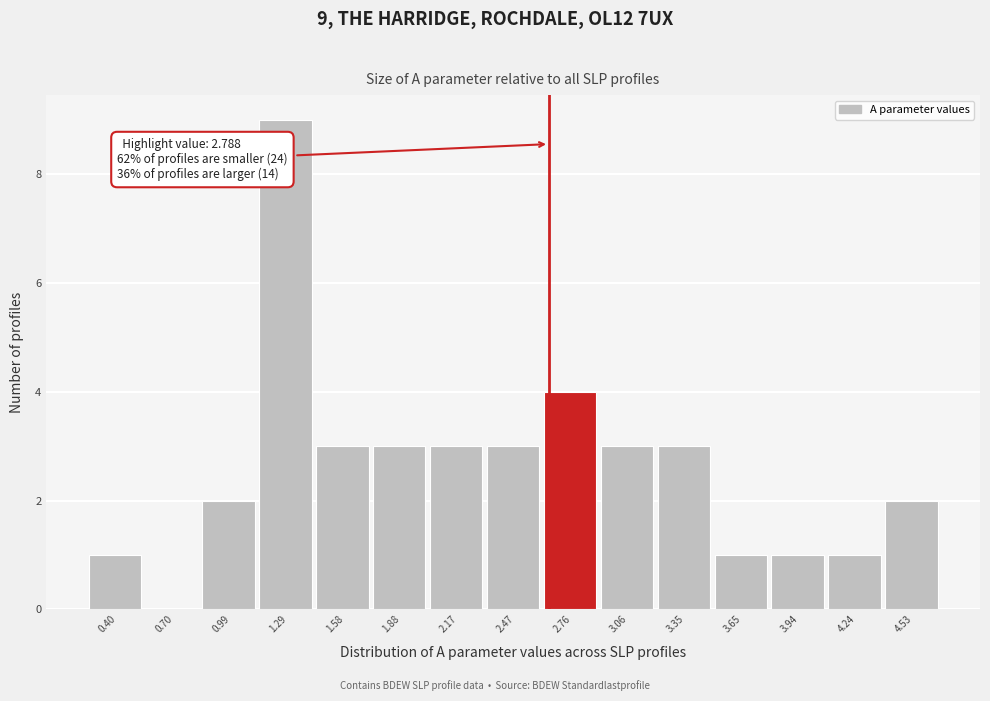

Reading left to right, extract all data points from this chart.

0.40=1	0.70=0	0.99=2	1.29=9	1.58=3	1.88=3	2.17=3	2.47=3	2.76=4	3.06=3	3.35=3	3.65=1	3.94=1	4.24=1	4.53=2